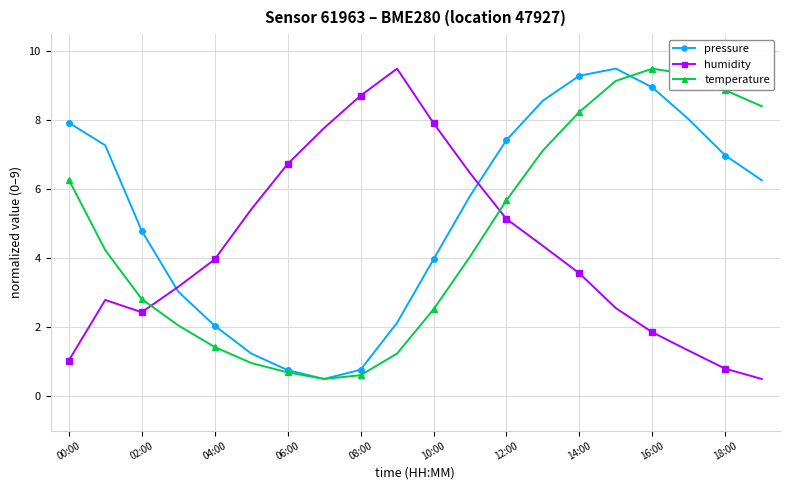

True or false: pressure and temperature intersect in this chart.

True